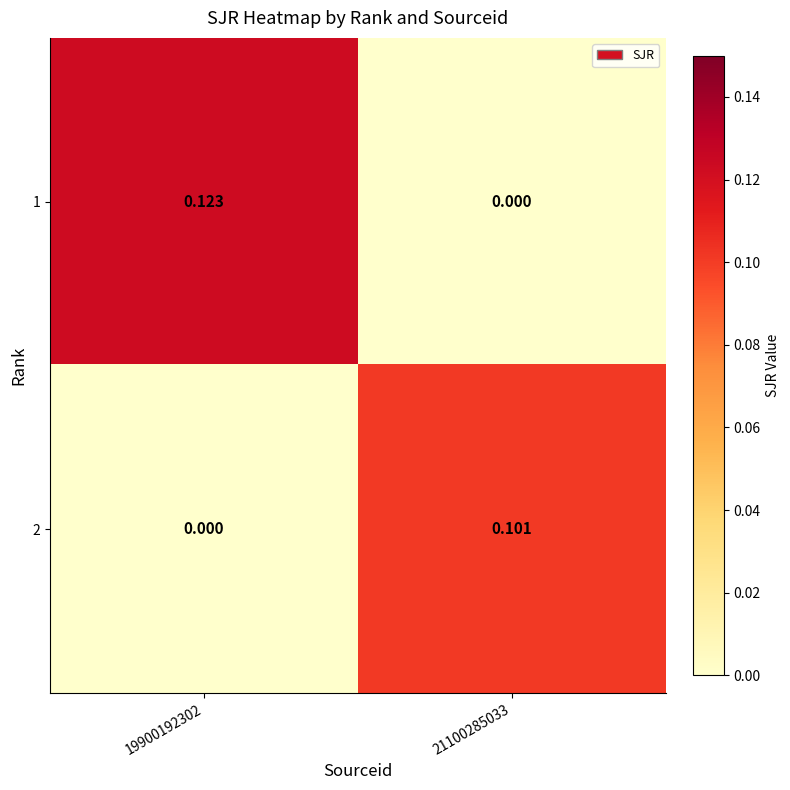

Which series has the largest total across all categories?

1